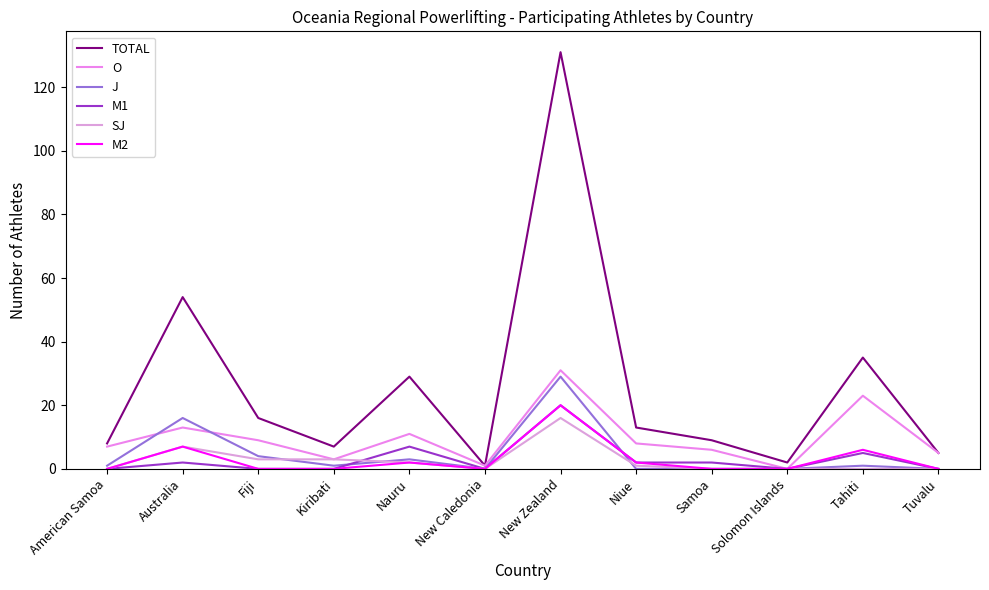

How many lines are shown in the chart?

6